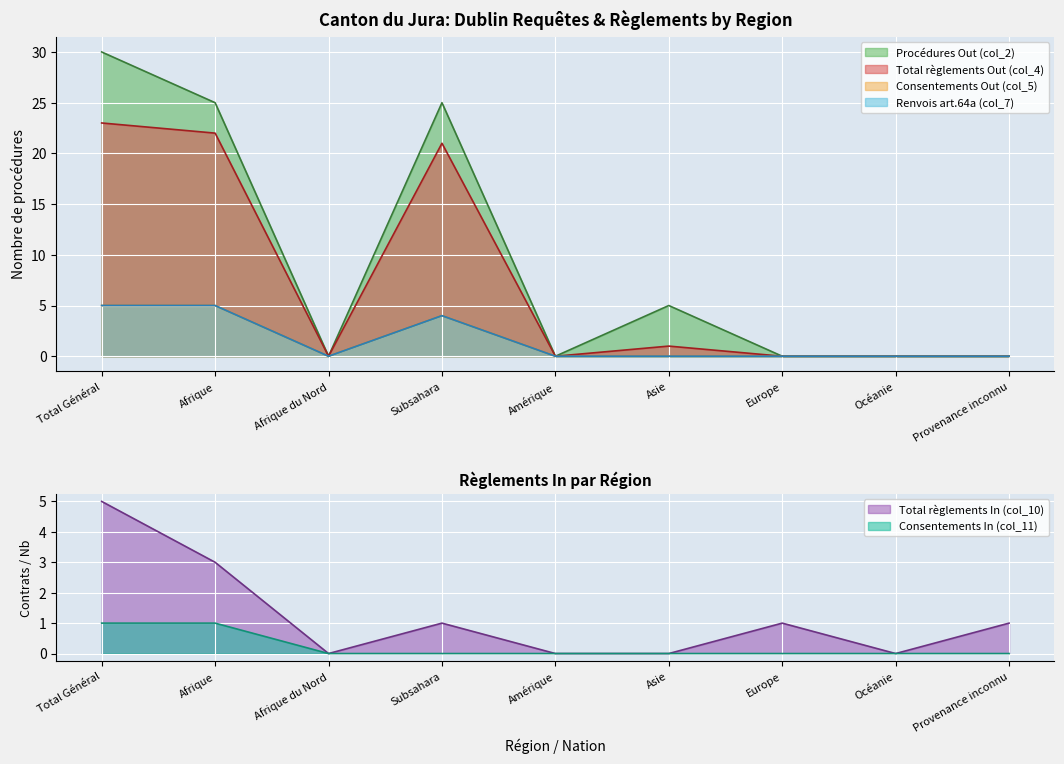

Which category has the highest value in the Total règlements In (col_10) series?

Total Général